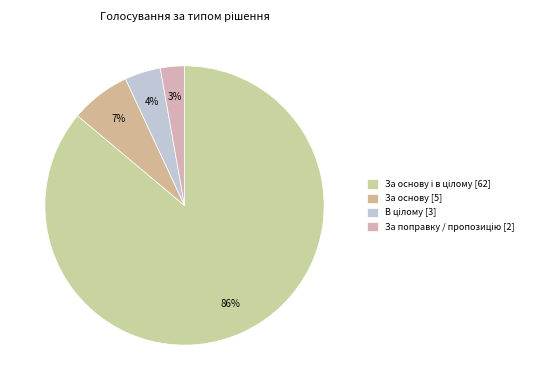

To the nearest percent, what is the average slice percentage?

25%